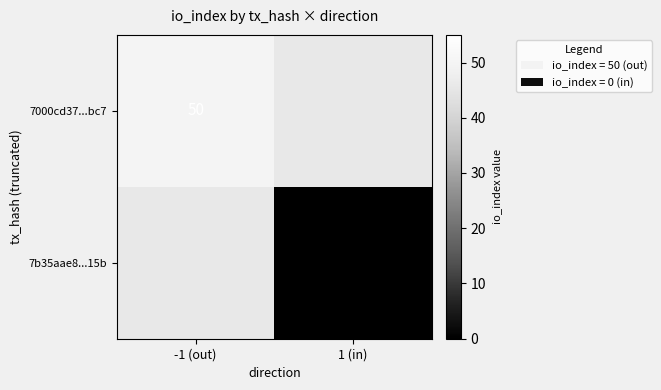

The 7000cd37...bc7 series shows 68 at -1 (out). True or false?

False